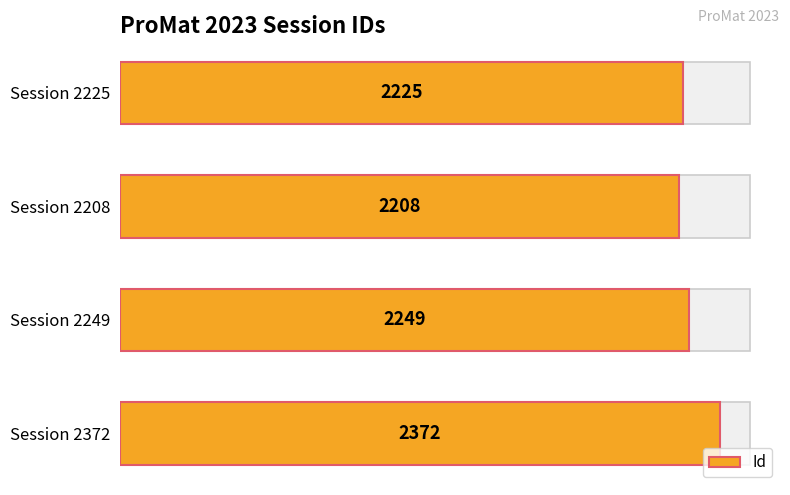

How many values are below 2249?

2